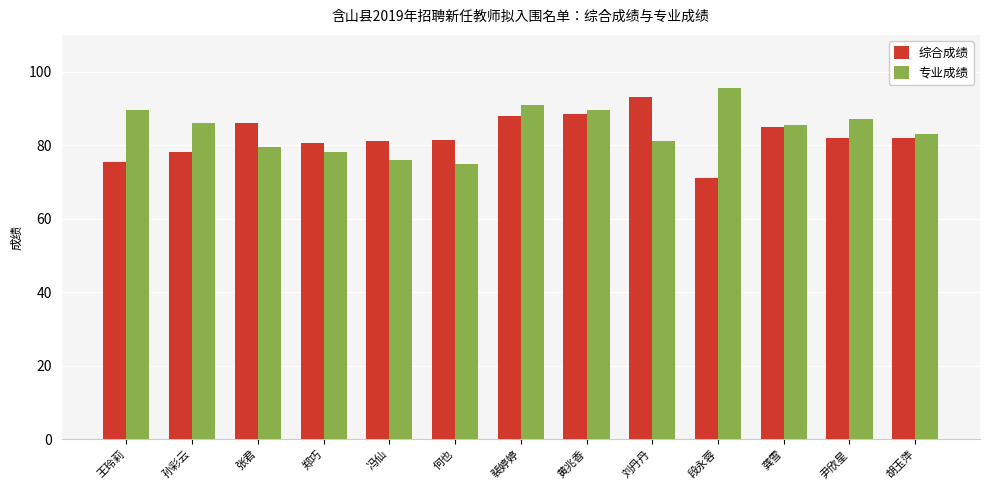

Between 孙彩云 and 刘丹丹, which series saw the biggest shift?

综合成绩